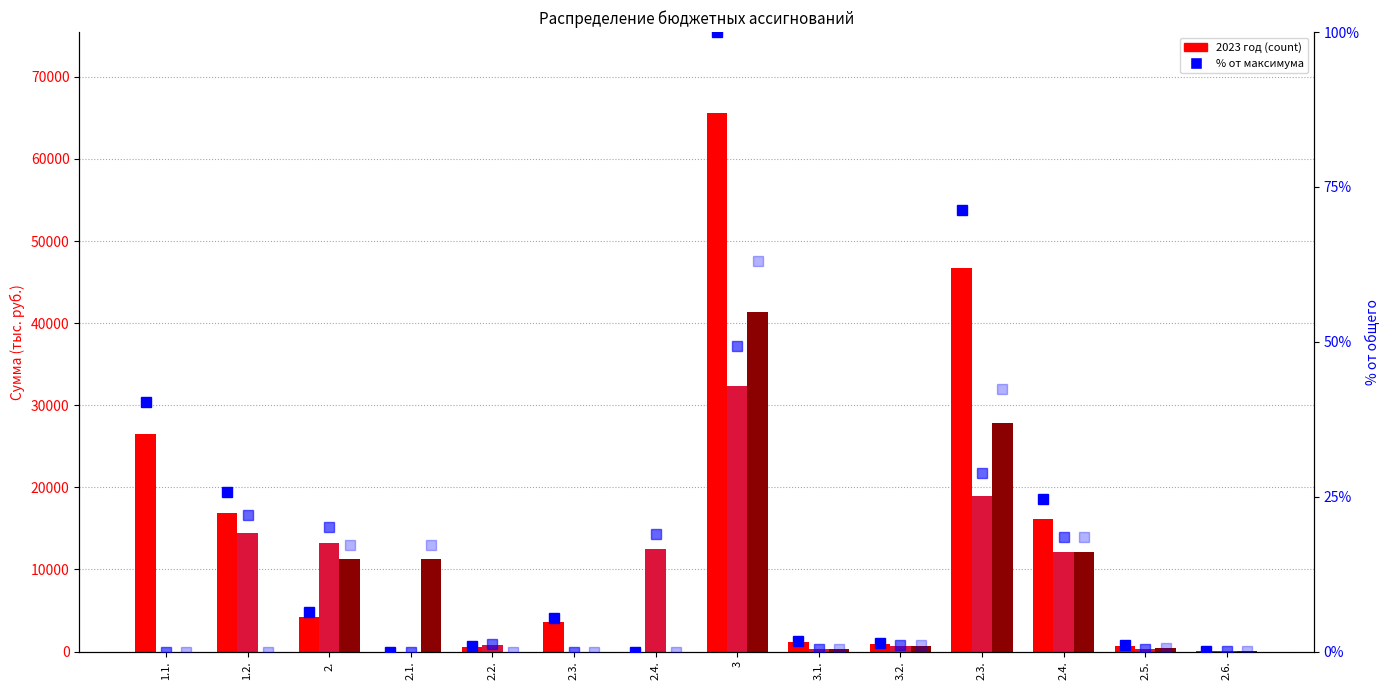

Is it true that % 2024 год equals 0.0 at 2.3.?

True